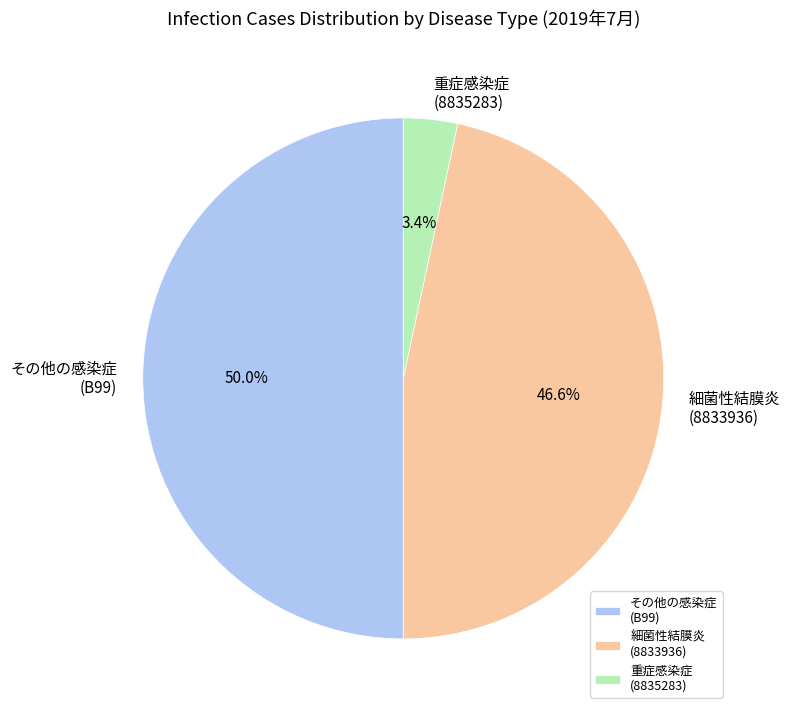

What percentage do その他の感染症 (B99) and 重症感染症 (8835283) together represent?

53.4%